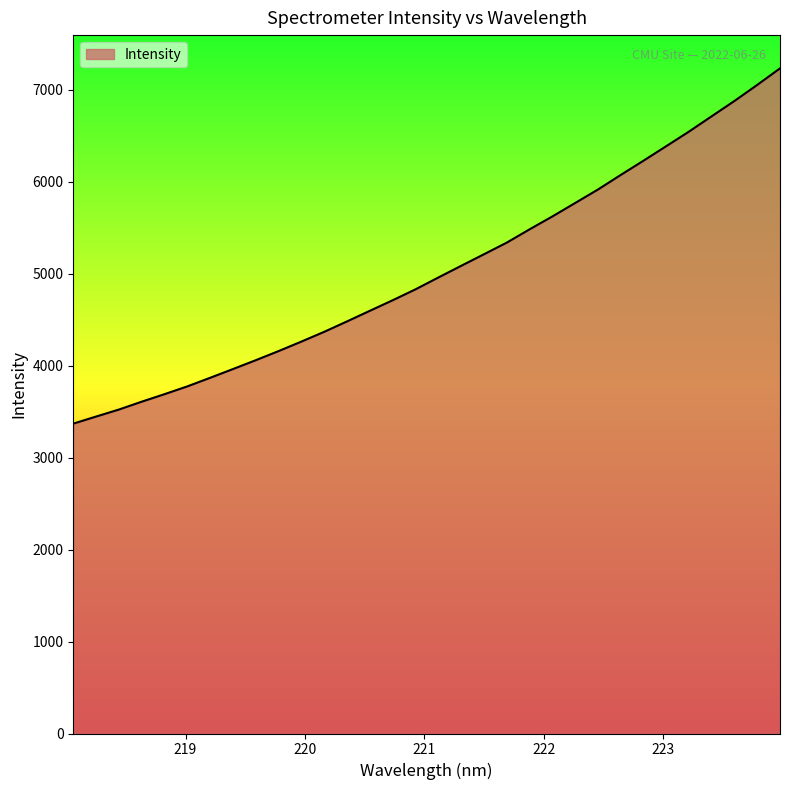

What is the minimum value shown in the chart?

3369.4